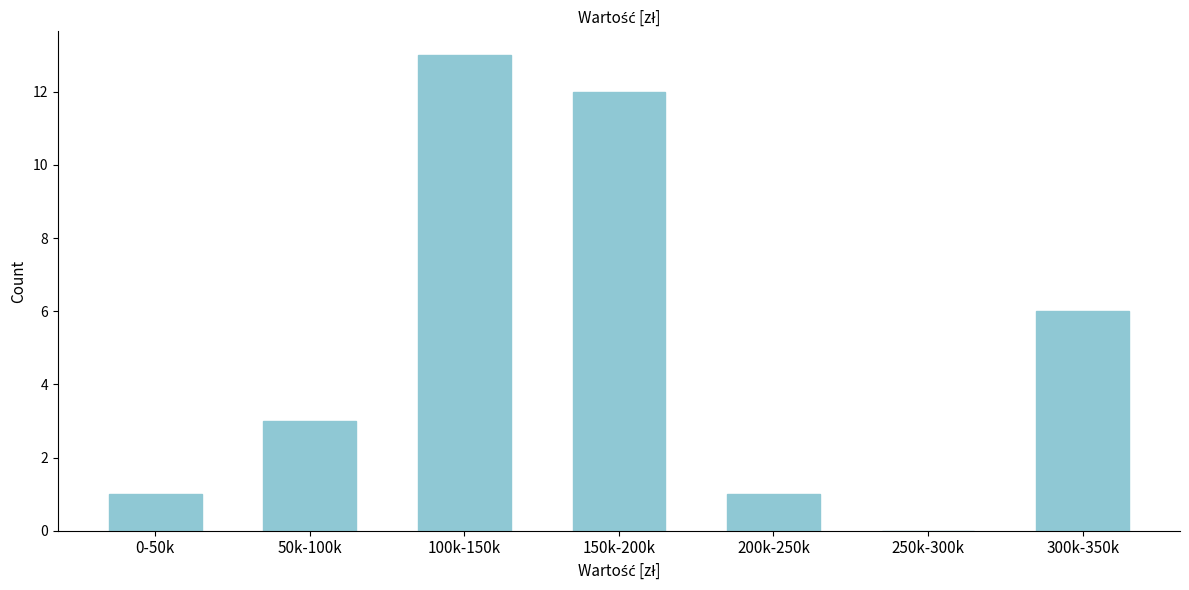

Reading left to right, extract all data points from this chart.

0-50k=1	50k-100k=3	100k-150k=13	150k-200k=12	200k-250k=1	250k-300k=0	300k-350k=6